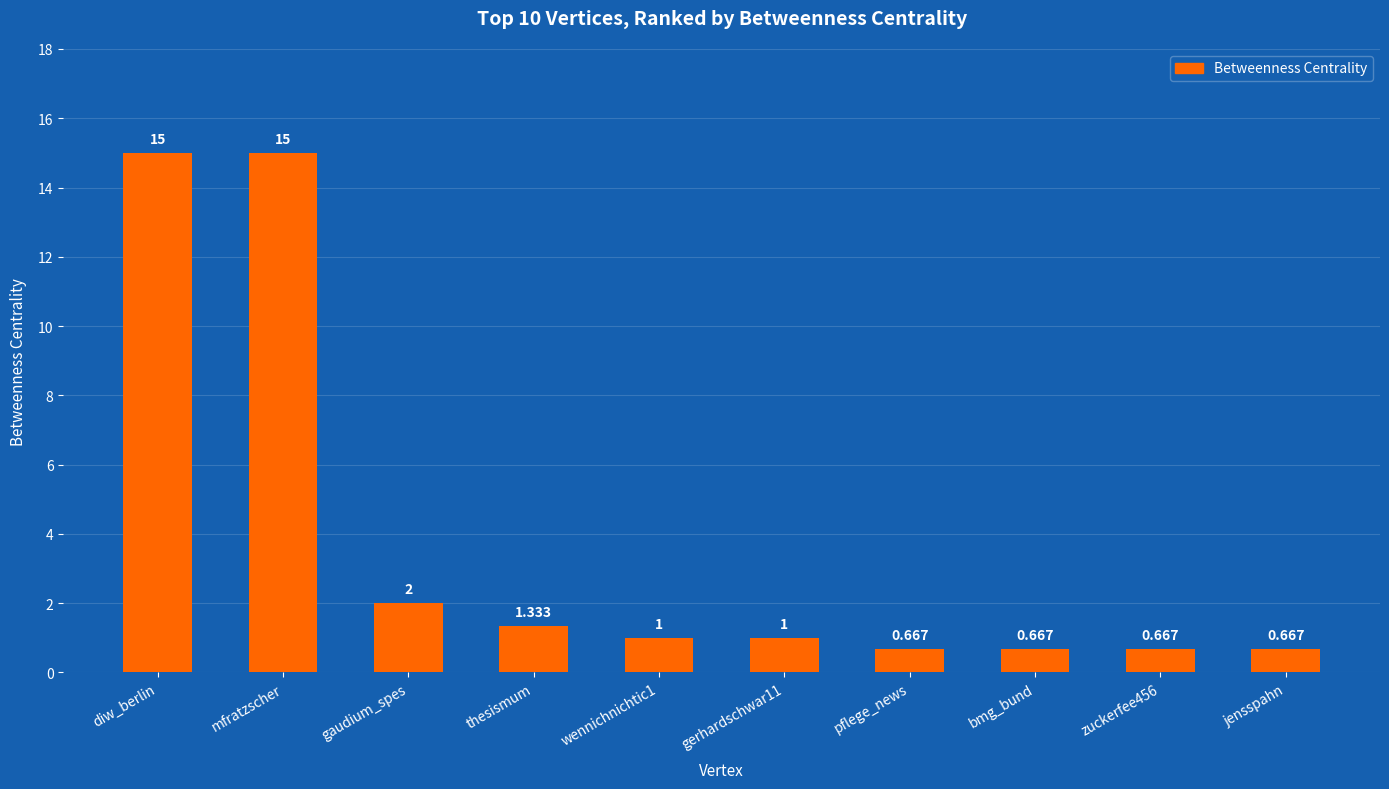

What position from the right is bmg_bund?

3